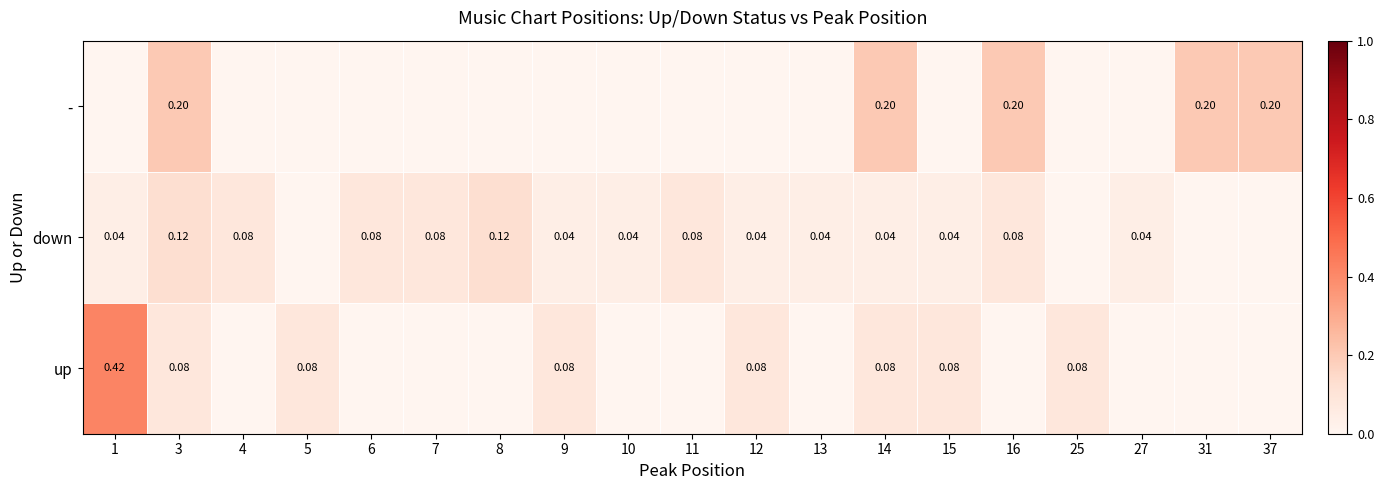

Which category has the highest value across all series?

1